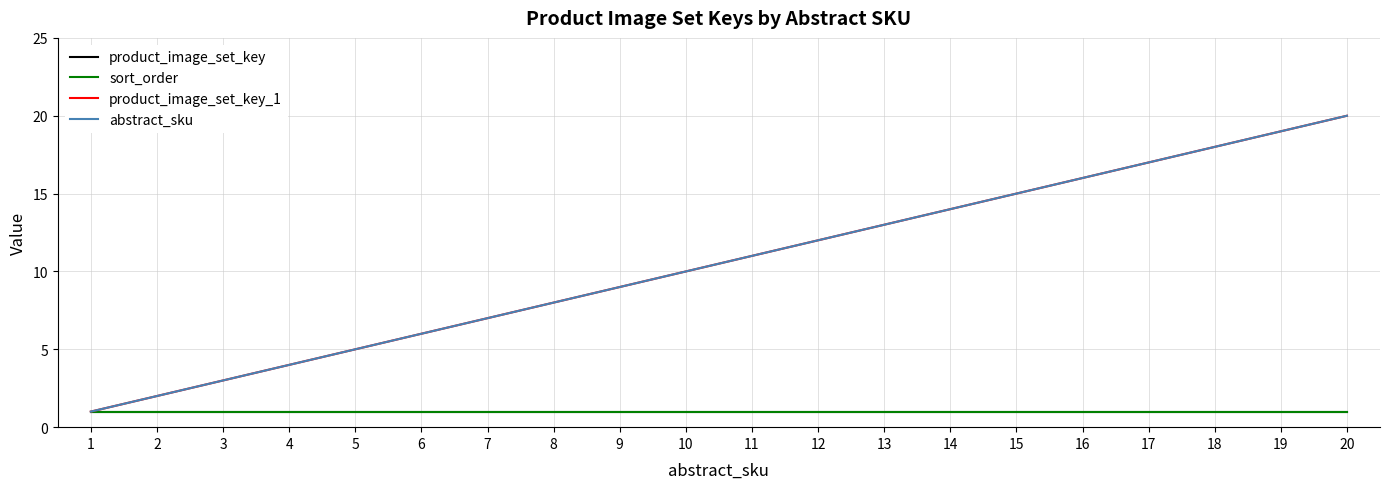

Does the chart have visible grid lines?

Yes